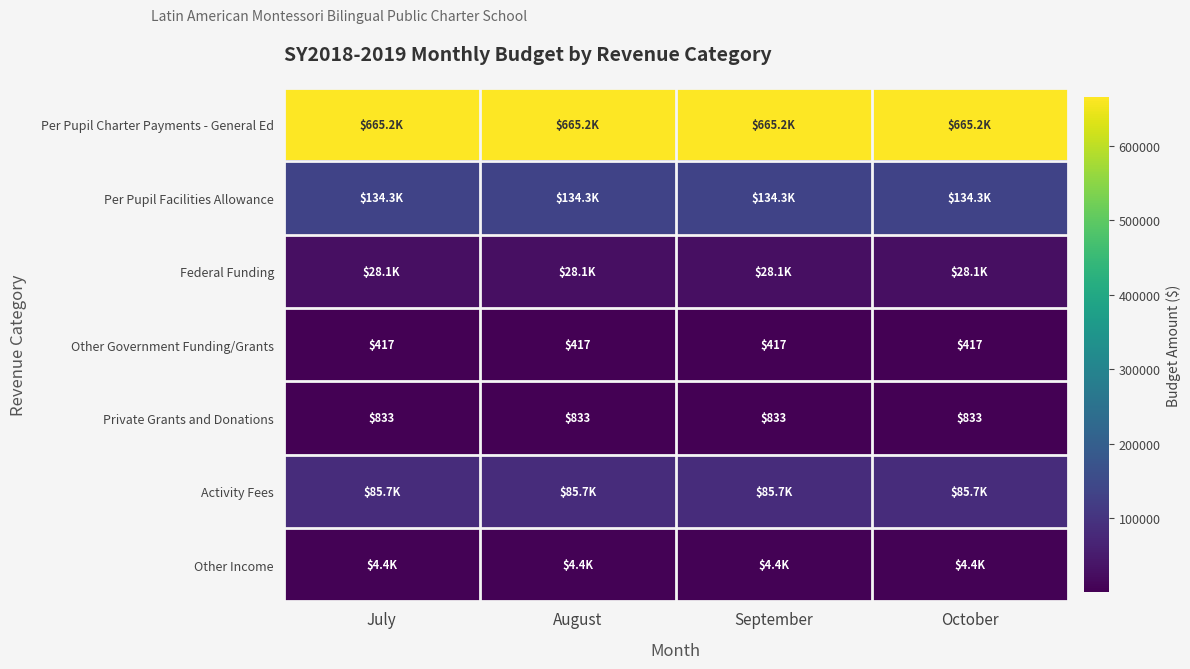

Which series has the largest range (max minus min)?

Per Pupil Charter Payments - General Ed